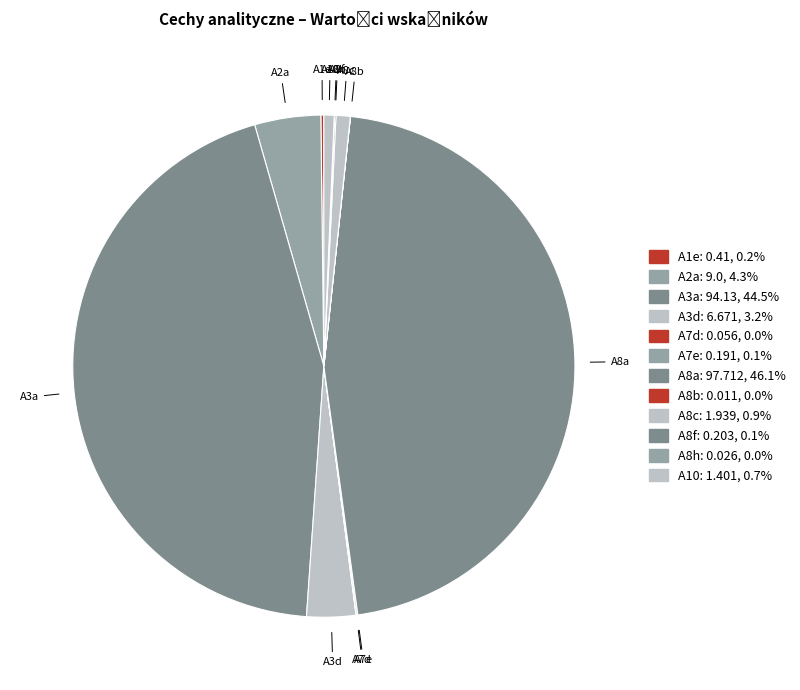

Is there any slice that represents more than half of the pie?

No